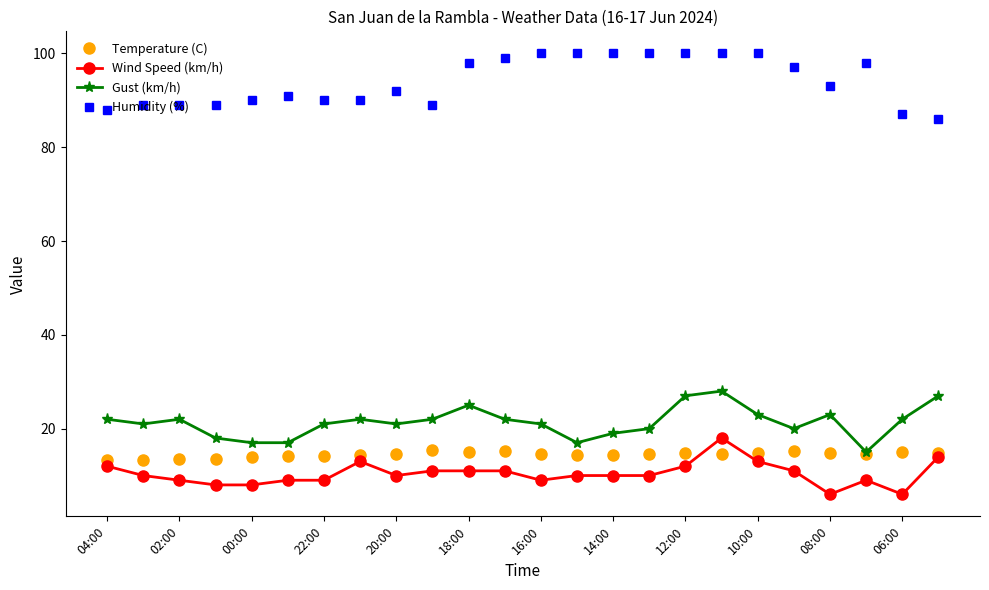

What is the difference between the maximum and minimum values in the Wind Speed (km/h) series?

12.0